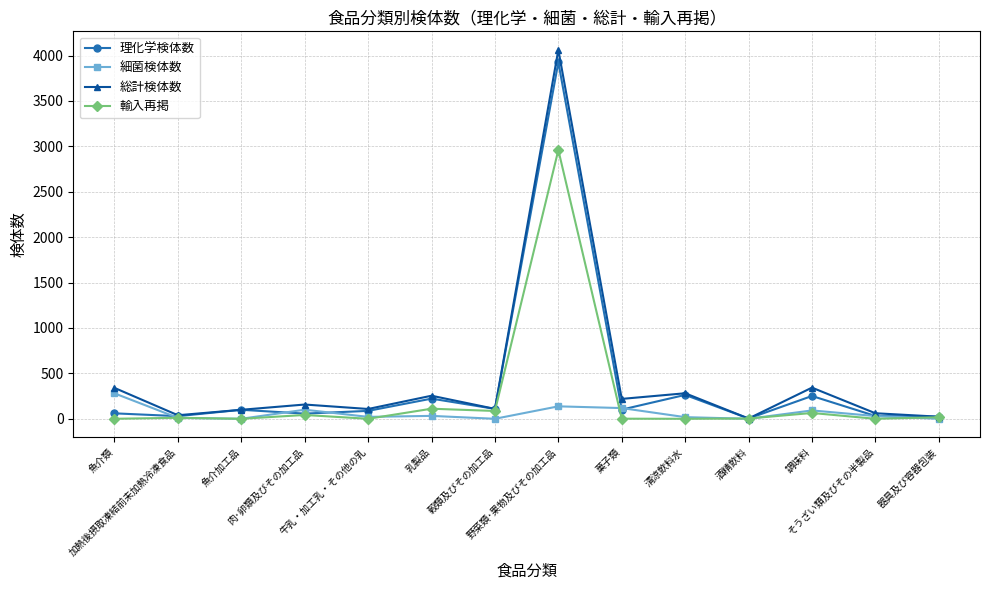

What is the maximum value shown in the chart?

4063